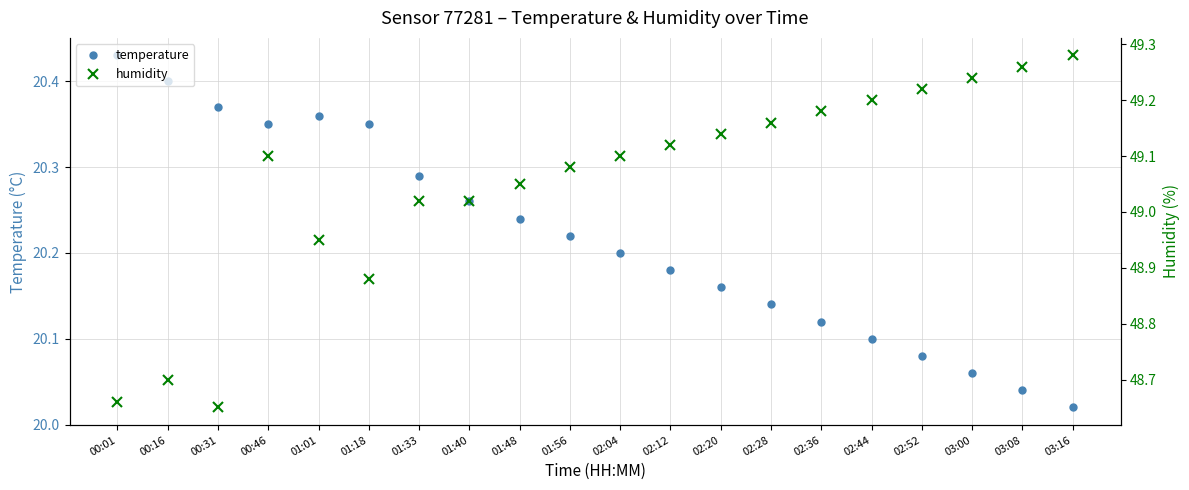

Reading right to left, extract all data points from this chart.

temperature: 20.0	20.0	20.1	20.1	20.1	20.1	20.1	20.2	20.2	20.2	20.2	20.2	20.3	20.3	20.4	20.4	20.4	20.4	20.4	20.4
humidity: 49.3	49.3	49.2	49.2	49.2	49.2	49.2	49.1	49.1	49.1	49.1	49.0	49.0	49.0	48.9	49.0	49.1	48.6	48.7	48.7